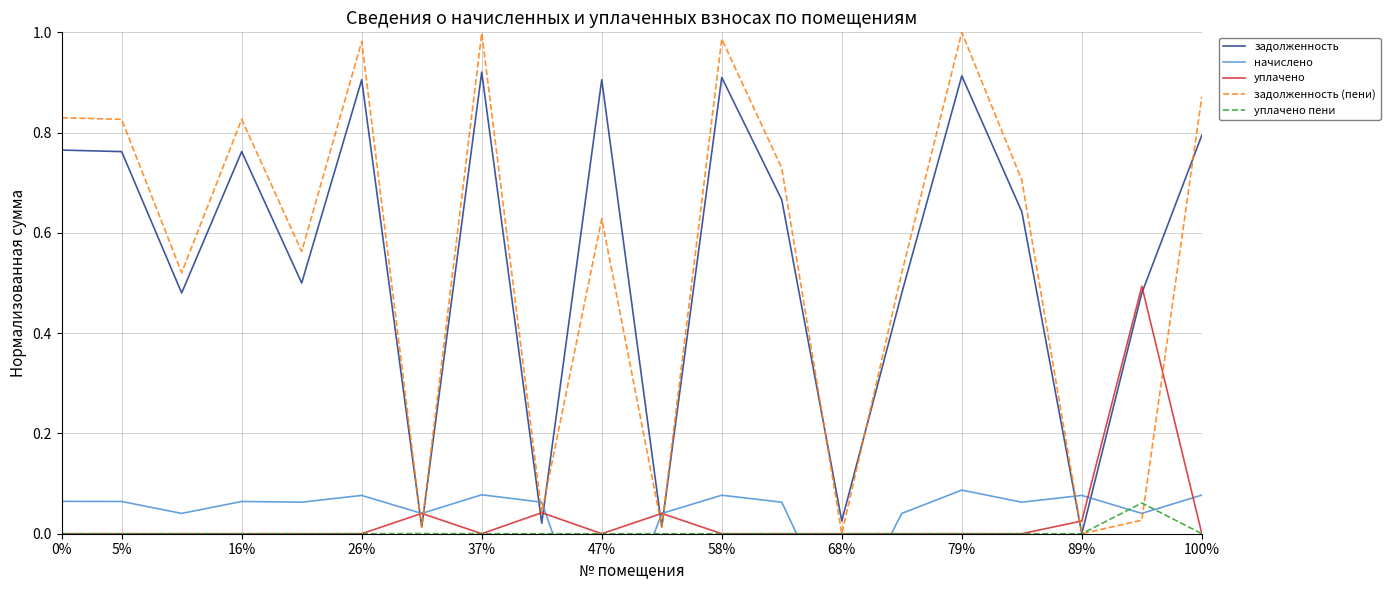

Which series has the largest total across all categories?

задолженность (пени)